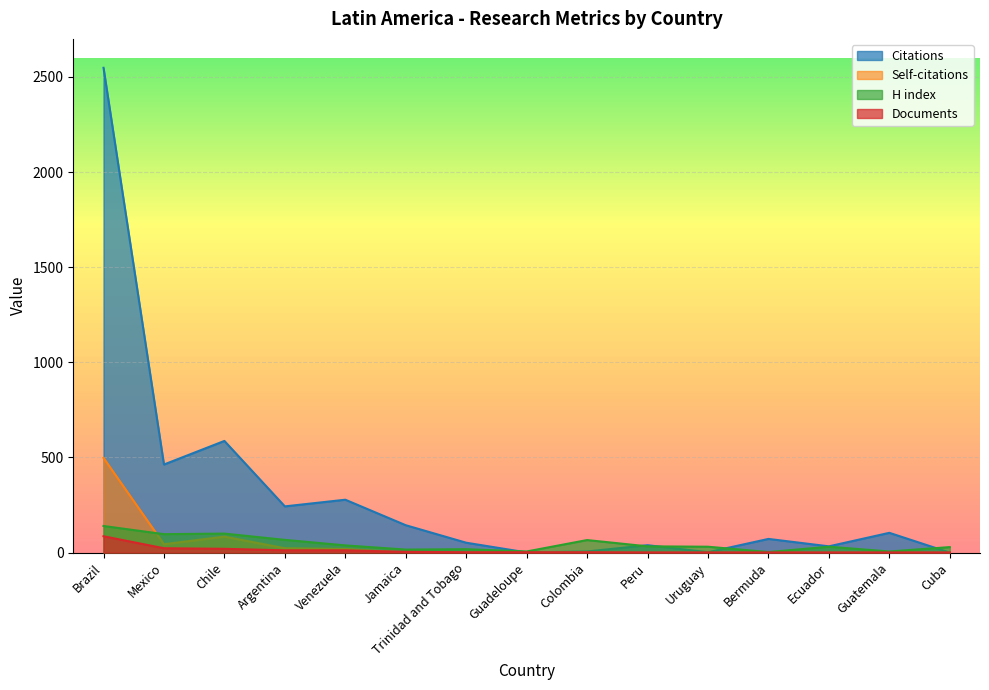

How many values in the Citations series exceed 72?

7